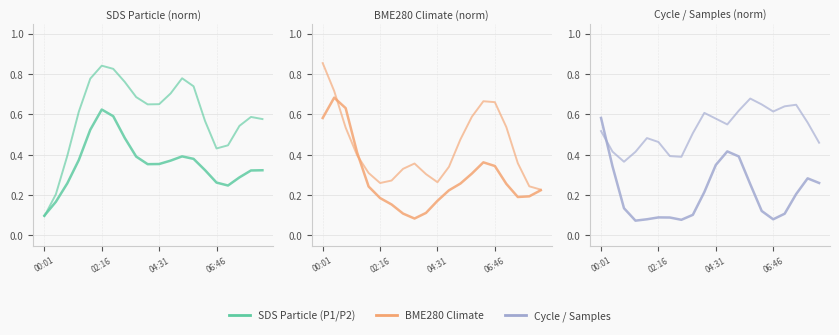

How many lines are shown in the chart?

6